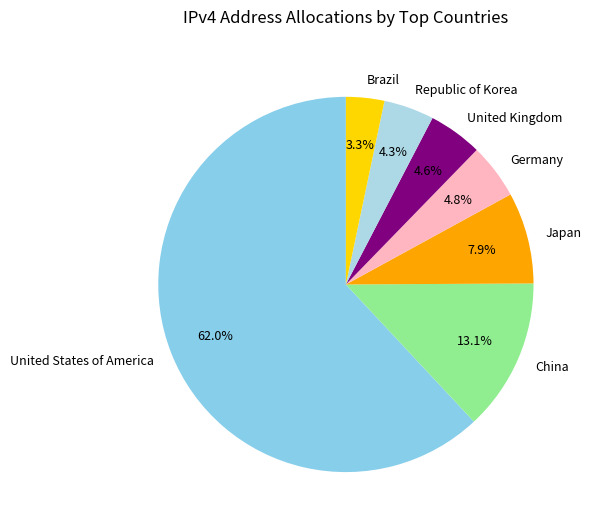

Between China and Brazil, which is larger?

China